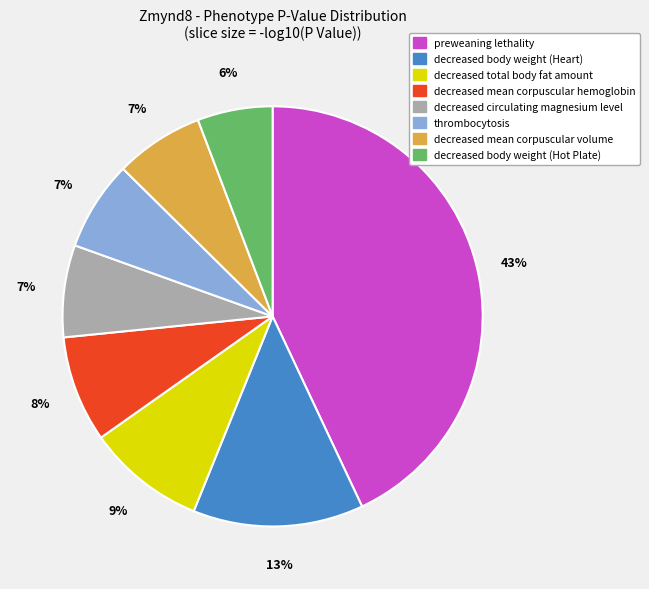

To the nearest percent, what is the combined percentage of preweaning lethality and decreased circulating magnesium level?

50%